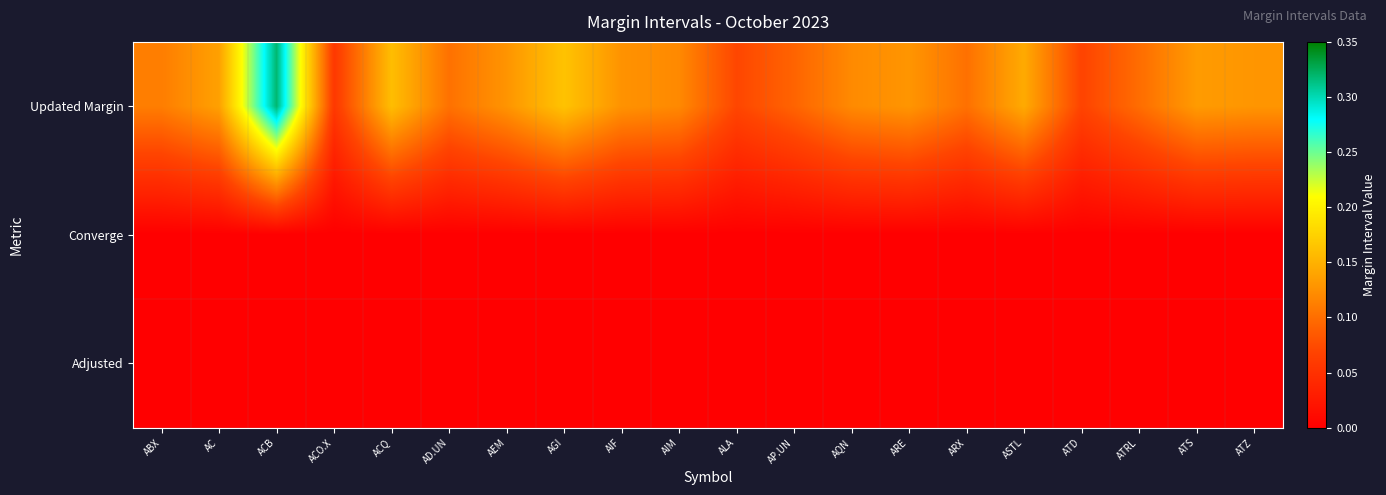

Which label corresponds to the smallest value in the chart?

ABX